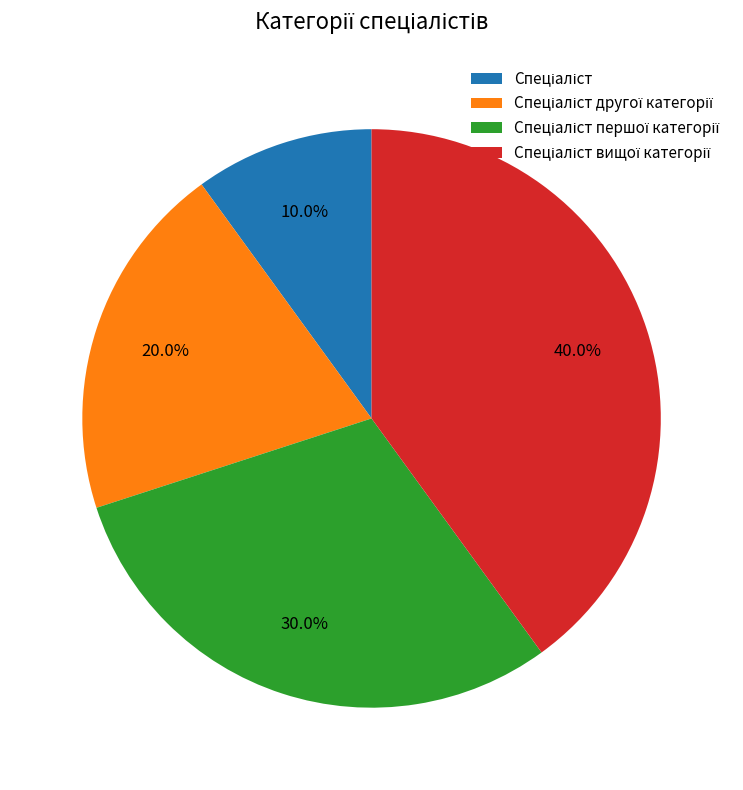

Is there any slice that represents more than half of the pie?

No